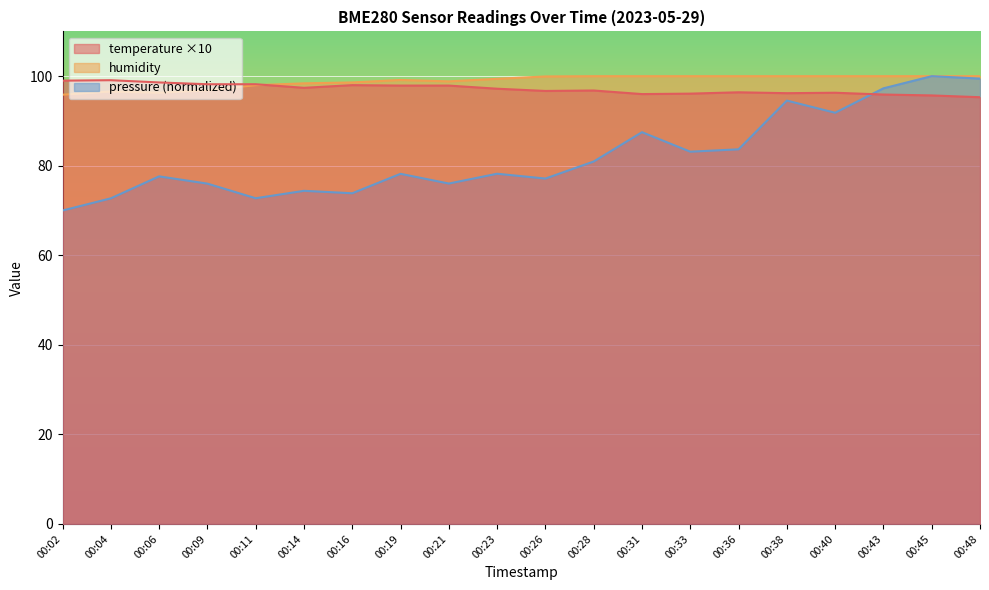

How many data points does each series have?

20